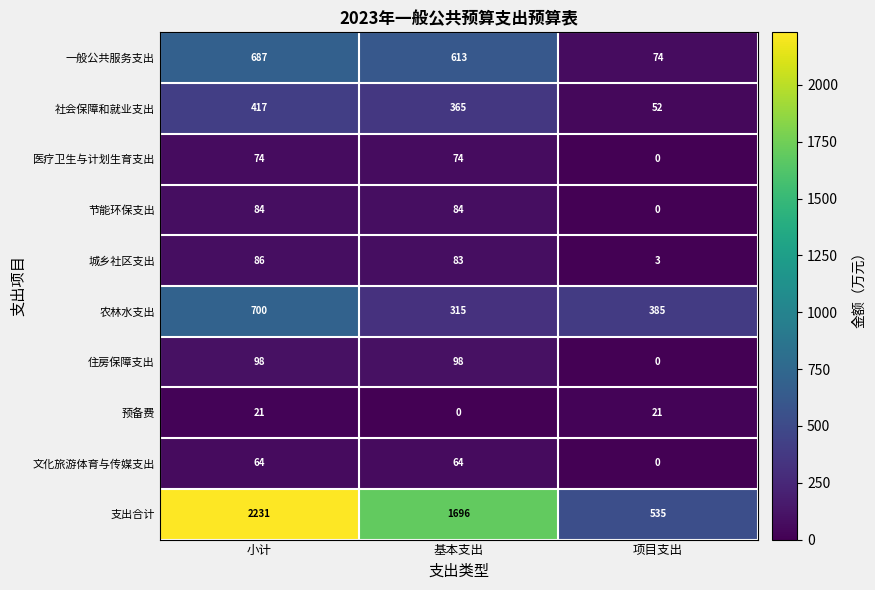

Is it true that 住房保障支出 equals 25 at 基本支出?

False